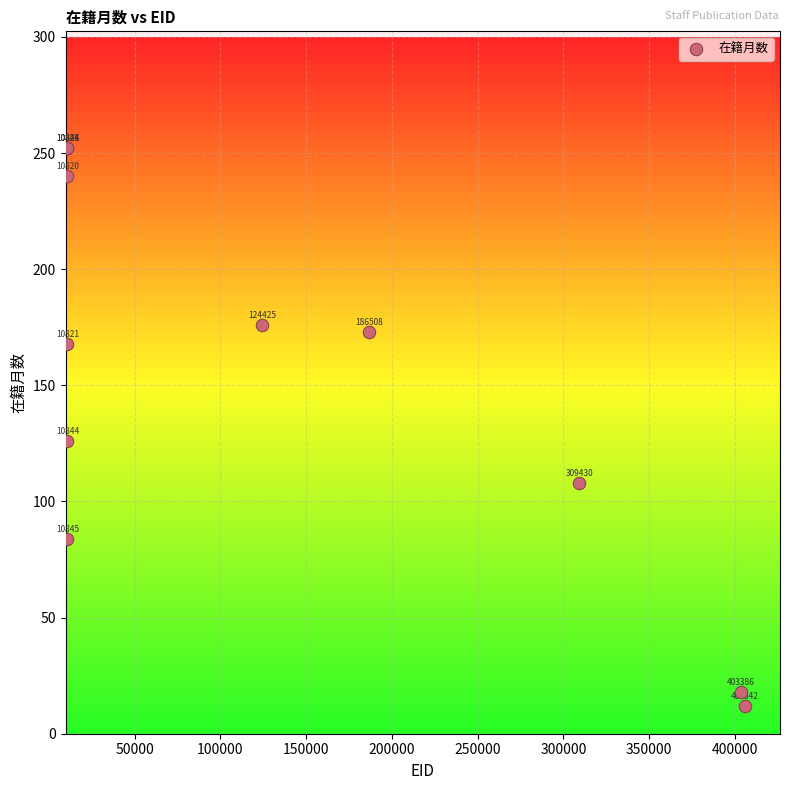

What Y value in the scatter plot is closest to 132?

126